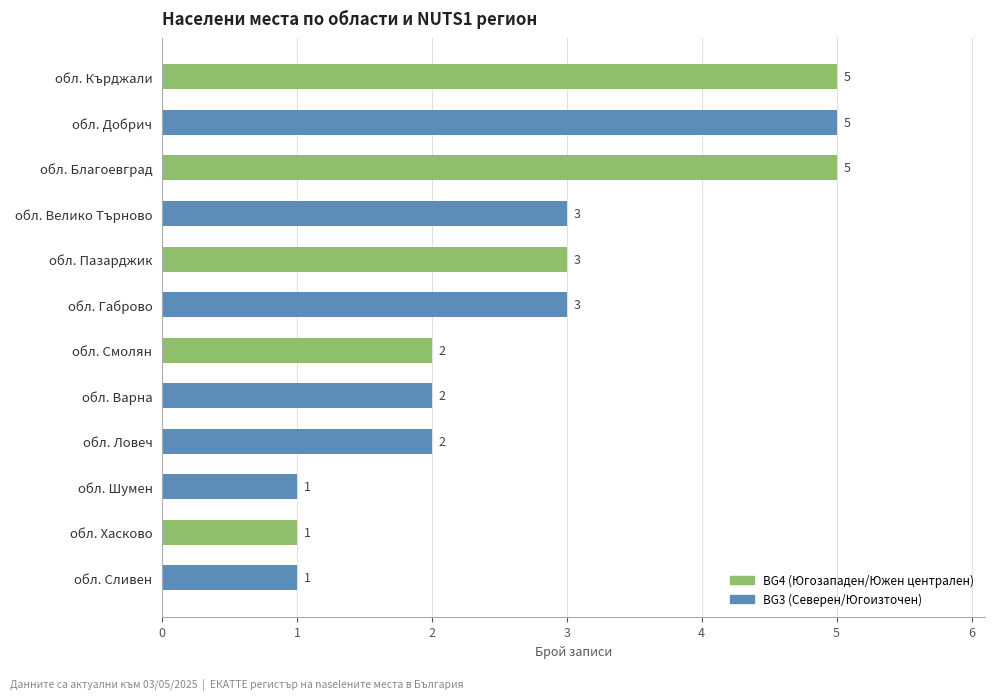

True or false: BG4 (Югозападен/Южен централен) has a value of 0 at обл. Велико Търново.

True